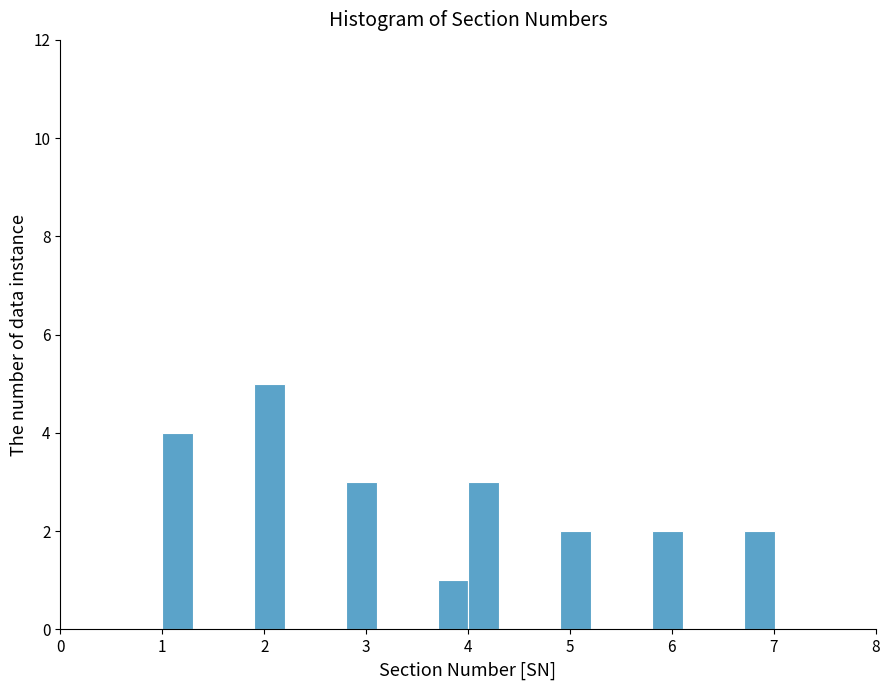

Around what value on the x-axis is the tallest bar? Give the approximate position of its centre, as read against the axis.

2.1